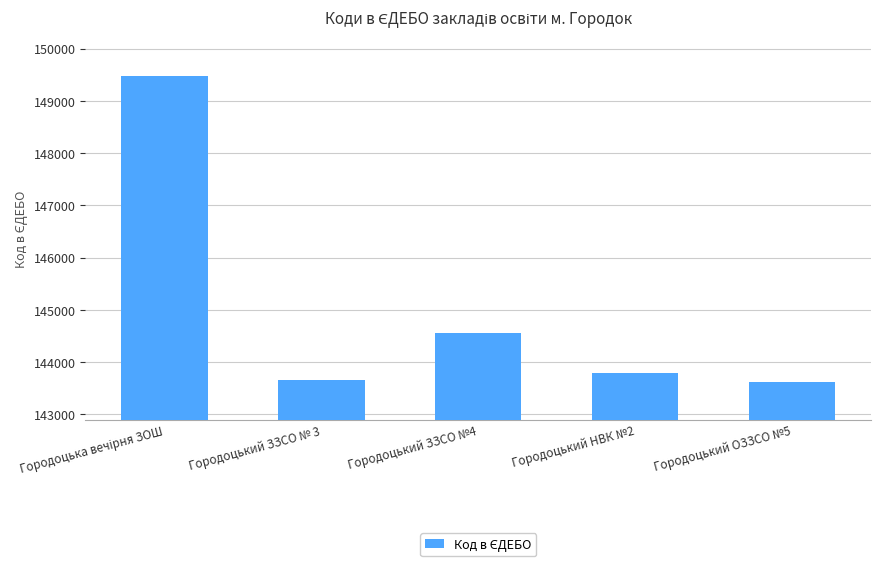

What is the difference between the second highest and second lowest values?

894